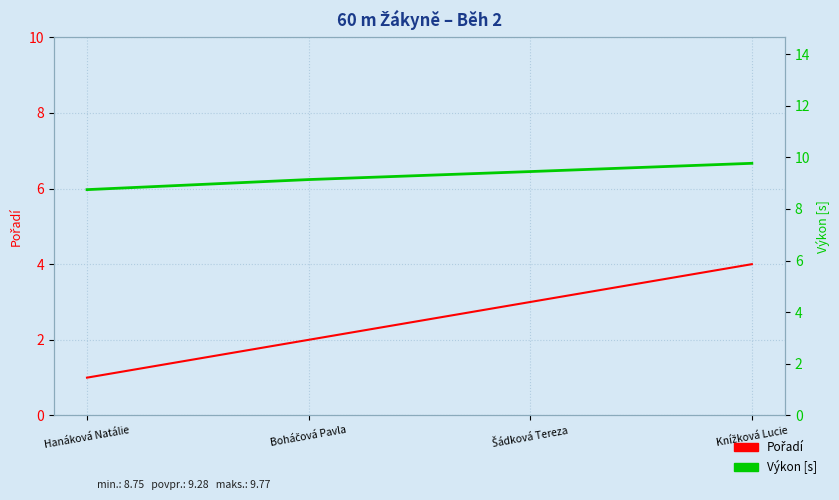

The value of Pořadí at Knížková Lucie is 4.0. True or false?

True